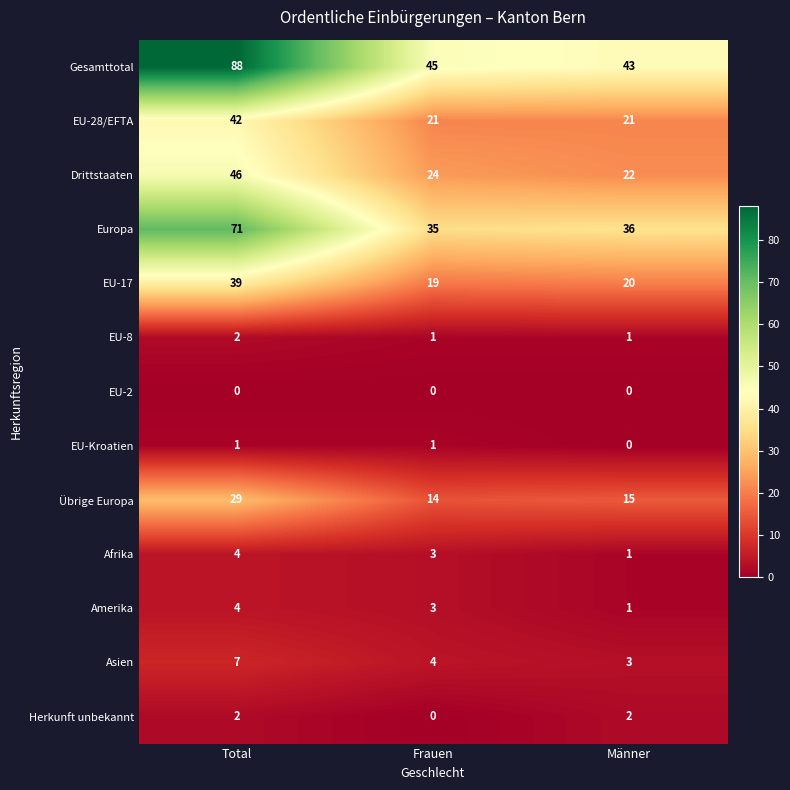

The Amerika series shows 3 at Frauen. True or false?

True